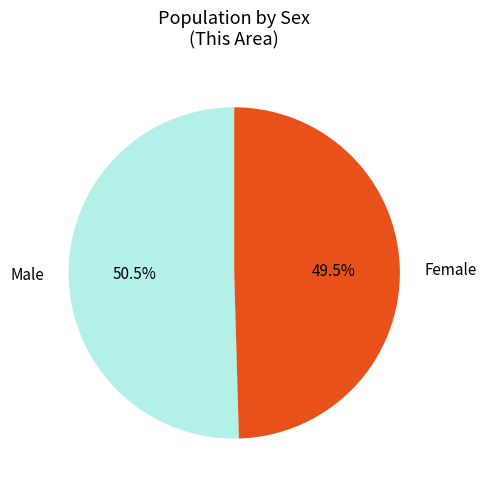

How many segments does this pie chart have?

2